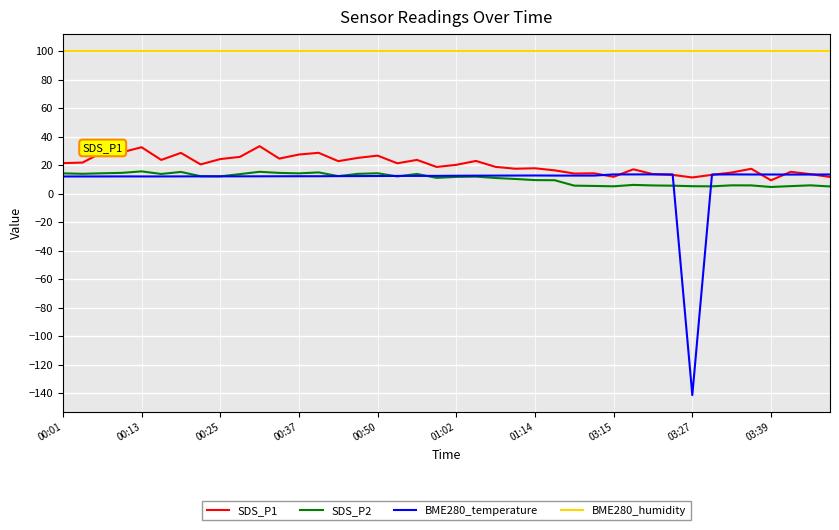

True or false: SDS_P2 and BME280_humidity intersect in this chart.

False